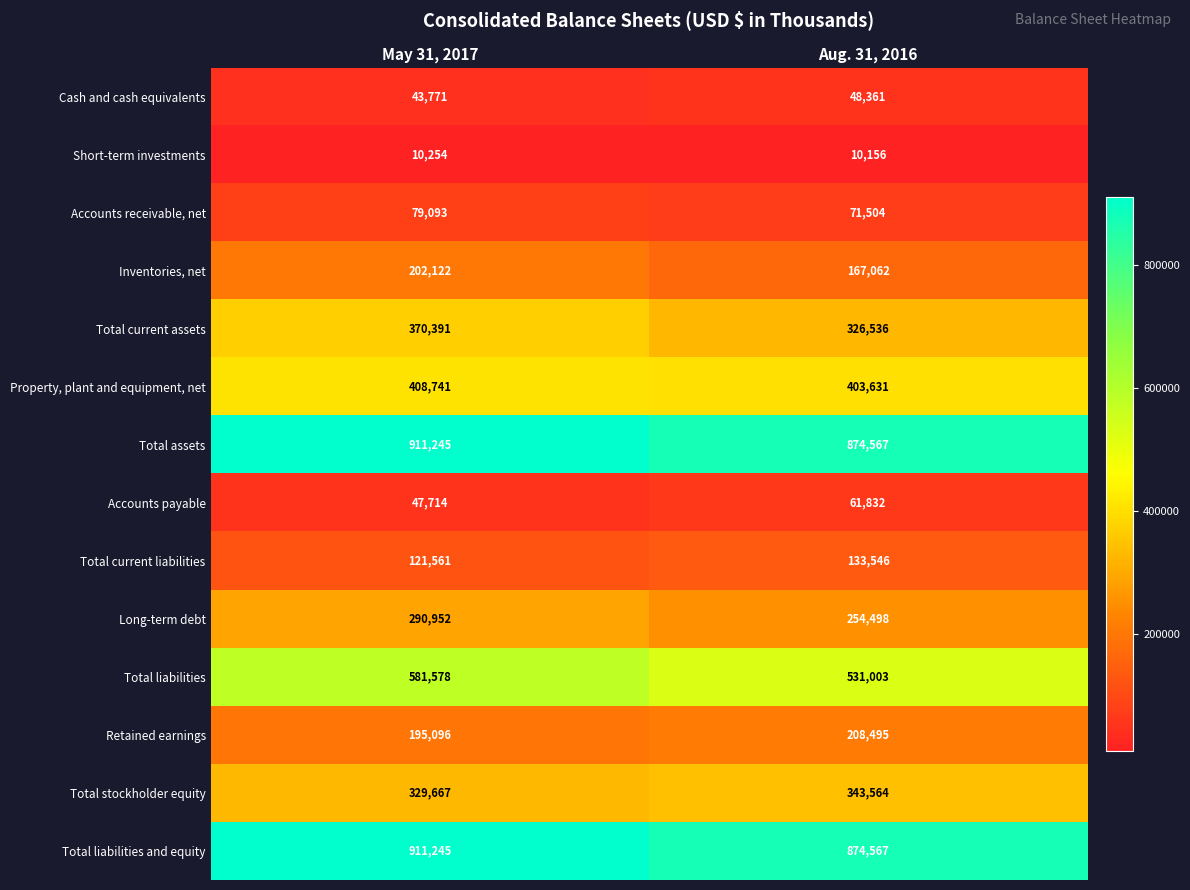

The Retained earnings series shows 208495 at Aug. 31, 2016. True or false?

True